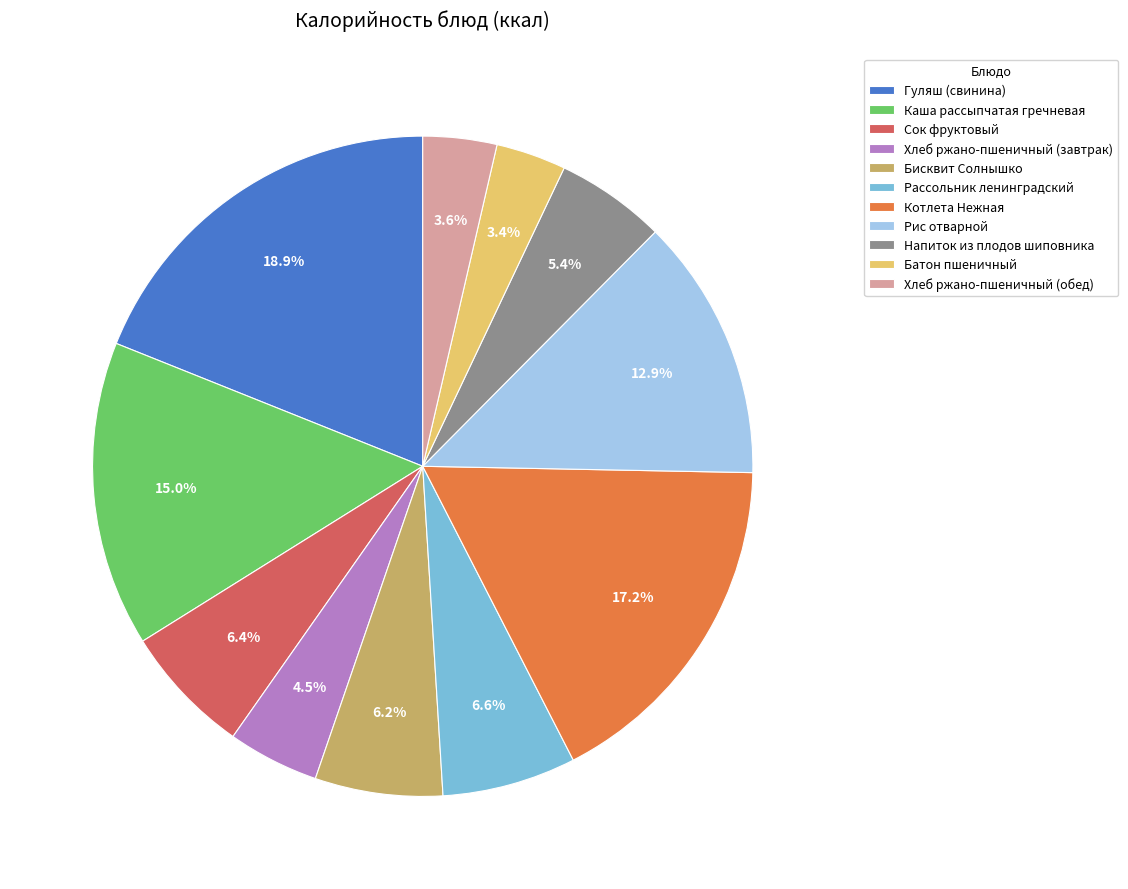

Which category has the biggest portion of the pie?

Гуляш (свинина)